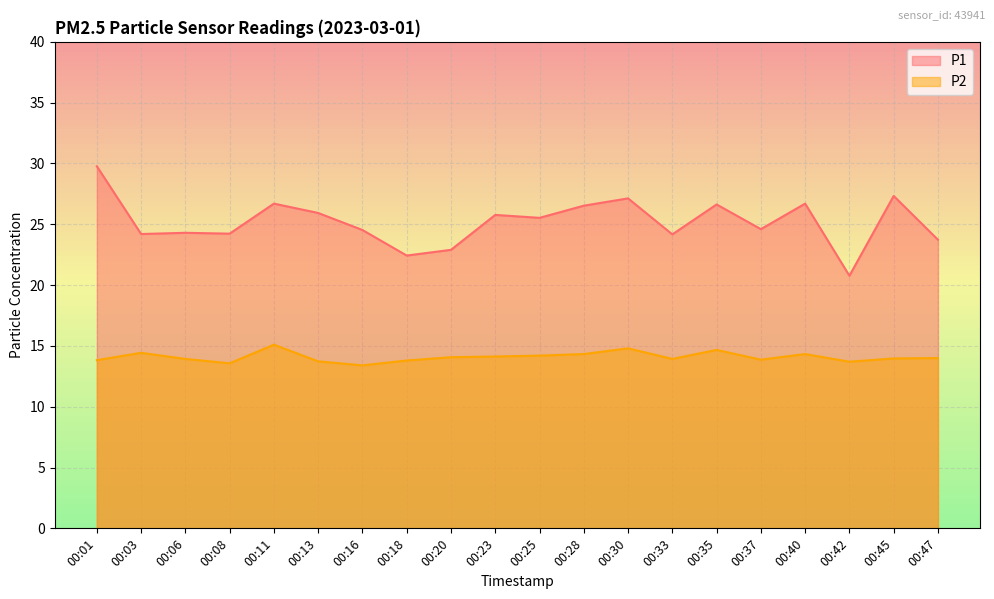

Reading right to left, list all the values displayed in this chart.

P1: 00:47=23.7	00:45=27.3	00:42=20.8	00:40=26.7	00:37=24.6	00:35=26.6	00:33=24.2	00:30=27.1	00:28=26.5	00:25=25.5	00:23=25.8	00:20=22.9	00:18=22.4	00:16=24.5	00:13=25.9	00:11=26.7	00:08=24.2	00:06=24.3	00:03=24.2	00:01=29.8
P2: 00:47=14.0	00:45=14.0	00:42=13.7	00:40=14.3	00:37=13.9	00:35=14.7	00:33=13.9	00:30=14.8	00:28=14.3	00:25=14.2	00:23=14.1	00:20=14.1	00:18=13.8	00:16=13.4	00:13=13.7	00:11=15.1	00:08=13.6	00:06=13.9	00:03=14.4	00:01=13.8